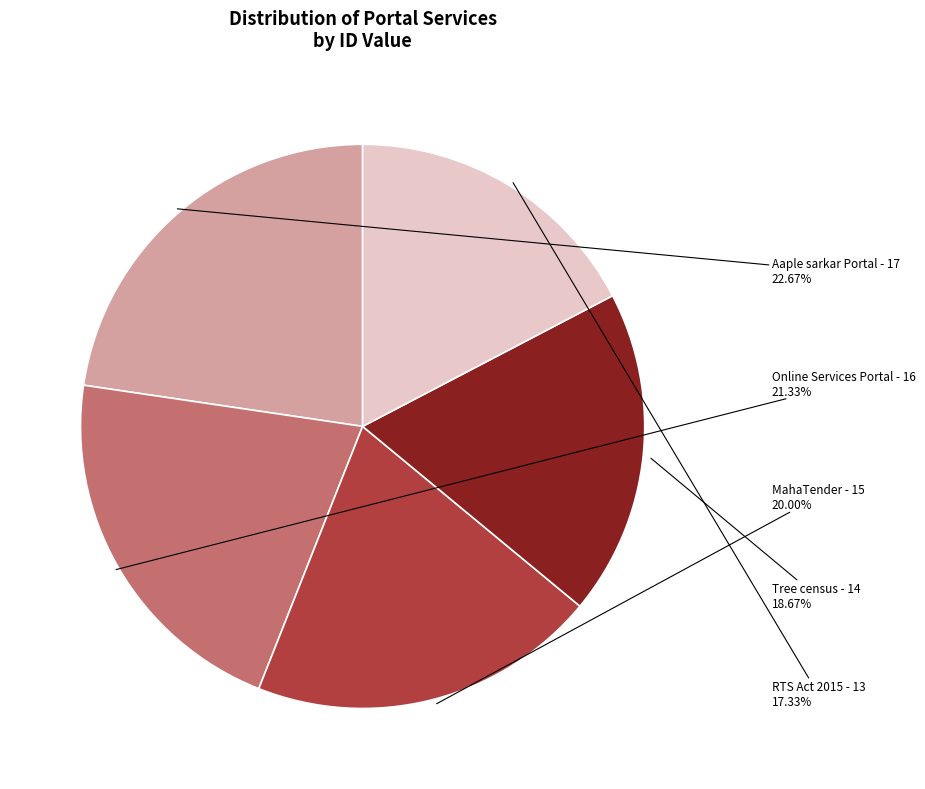

To the nearest percent, what is the combined percentage of RTS Act 2015 and Aaple sarkar Portal?

40%